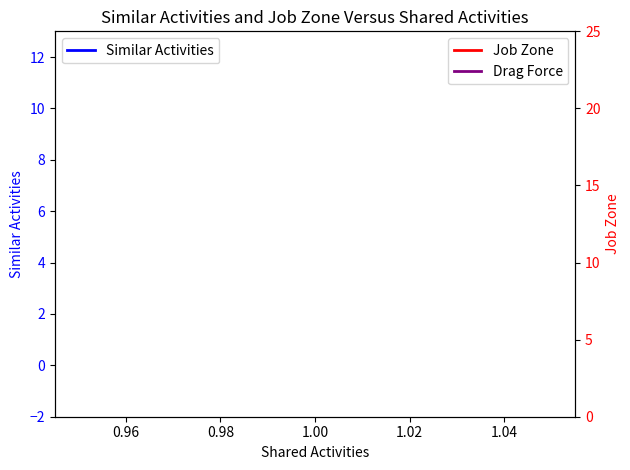

Count the number of categories in the chart.

6